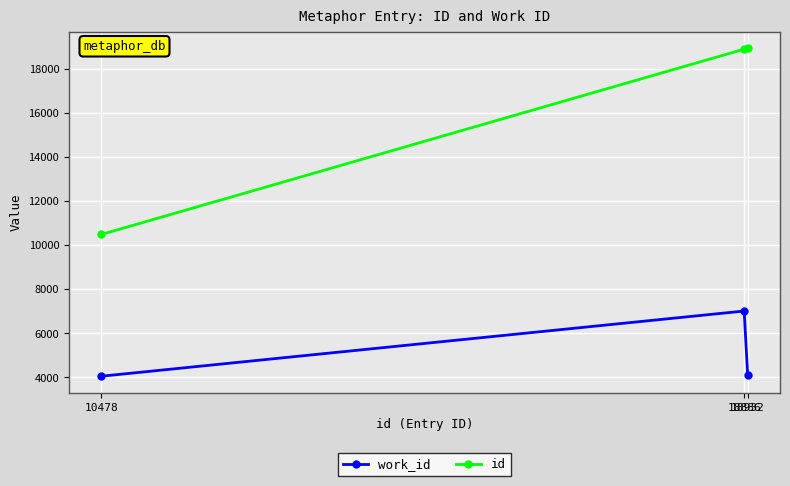

Does the chart have visible grid lines?

Yes